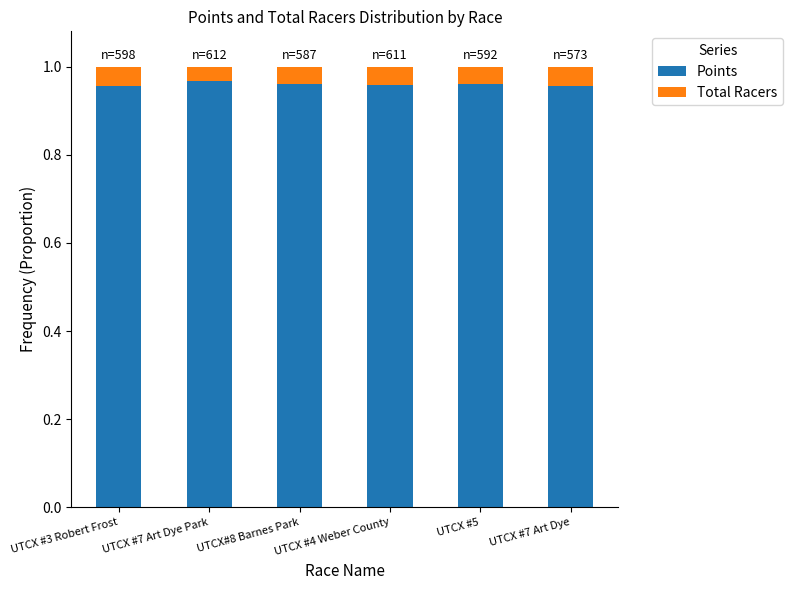

What is the sum of all Points values?

5.8